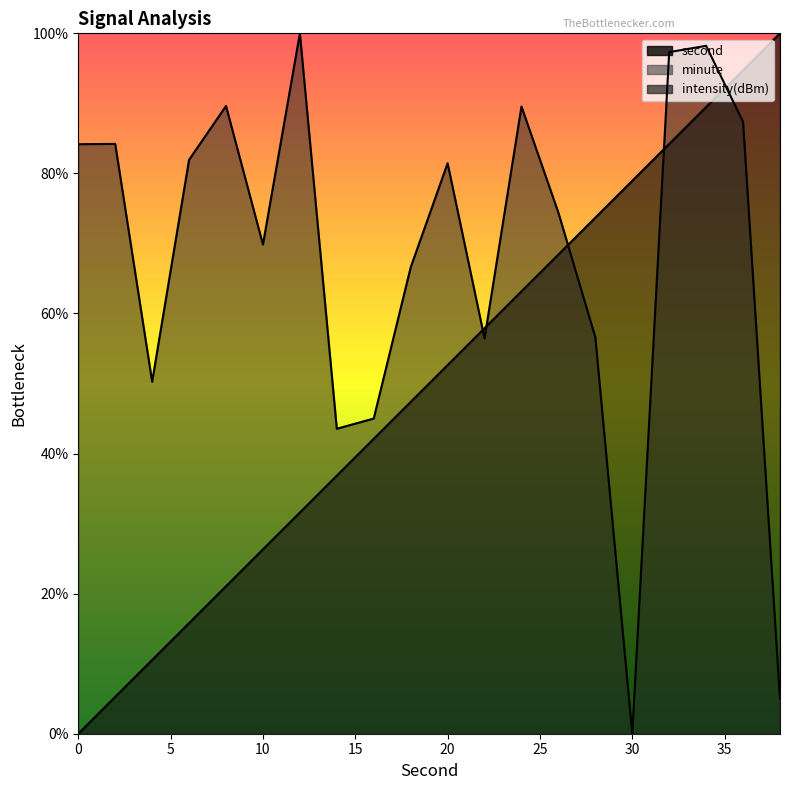

How many data points does each series have?

20